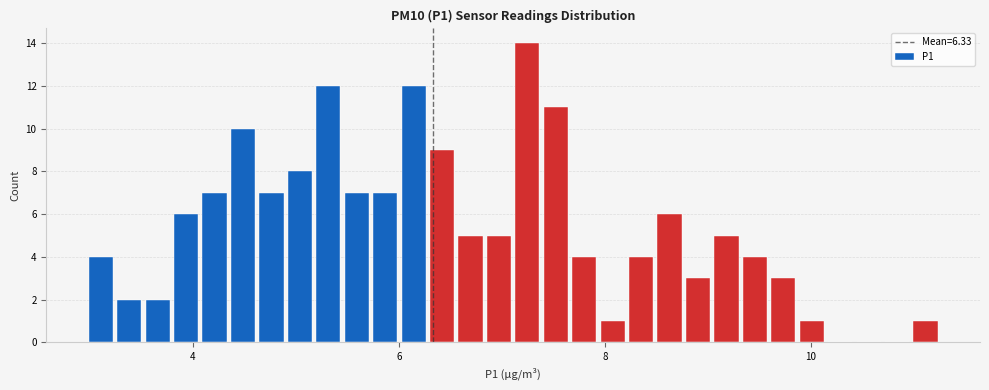

Around what value on the x-axis is the tallest bar? Give the approximate position of its centre, as read against the axis.

7.2